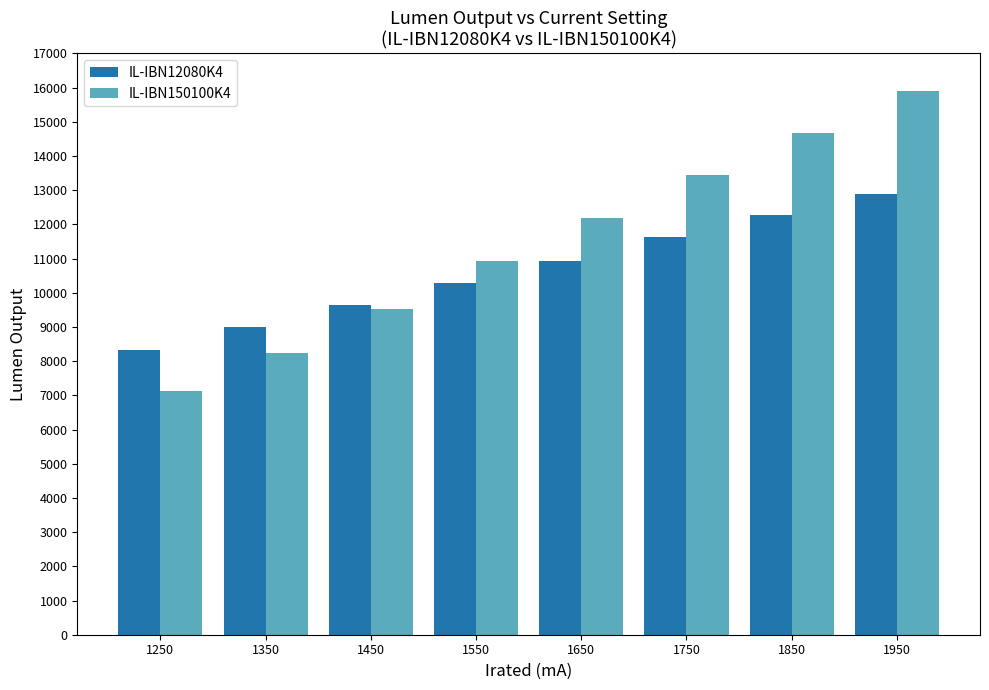

The IL-IBN12080K4 series shows 12820.3 at 1450. True or false?

False